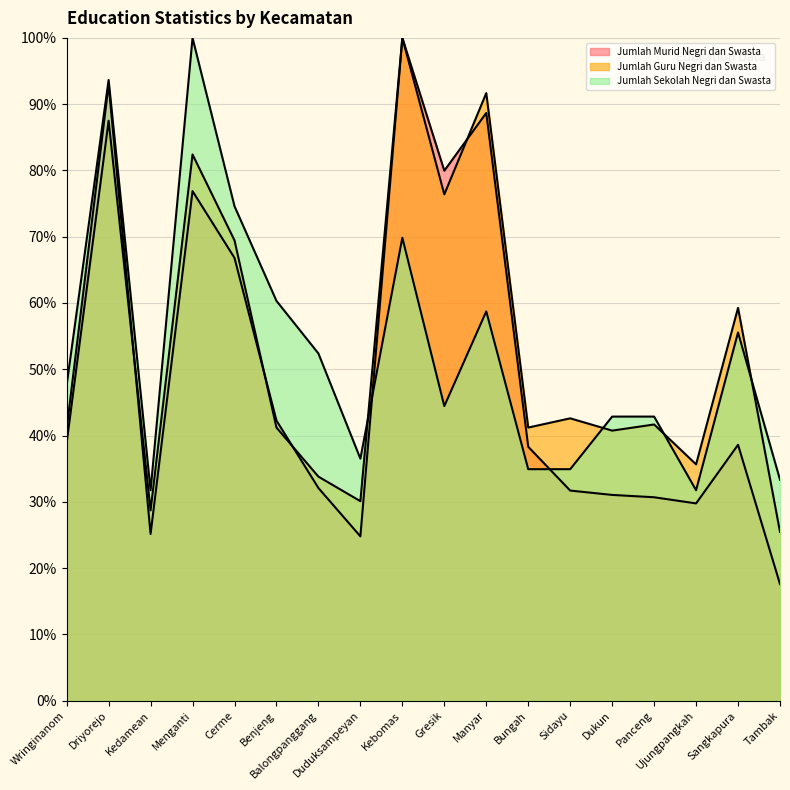

Does the chart have visible grid lines?

Yes